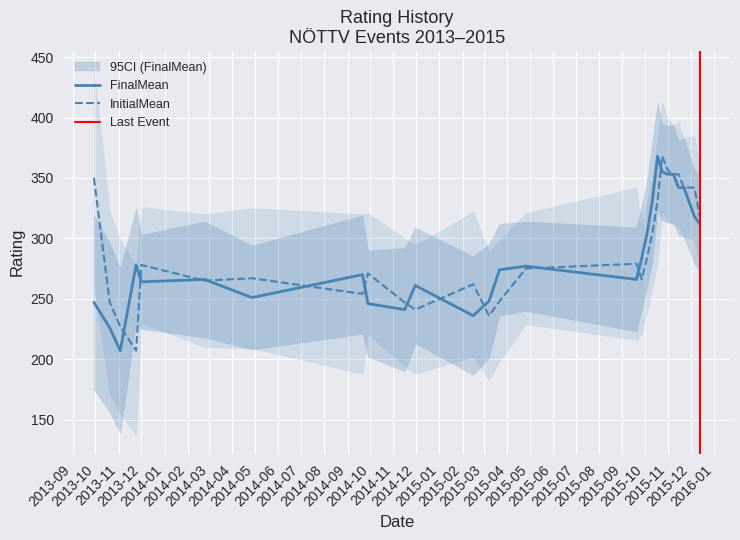

Between 2015-10-24 and 2015-11-01, which series saw the biggest shift?

InitialMean